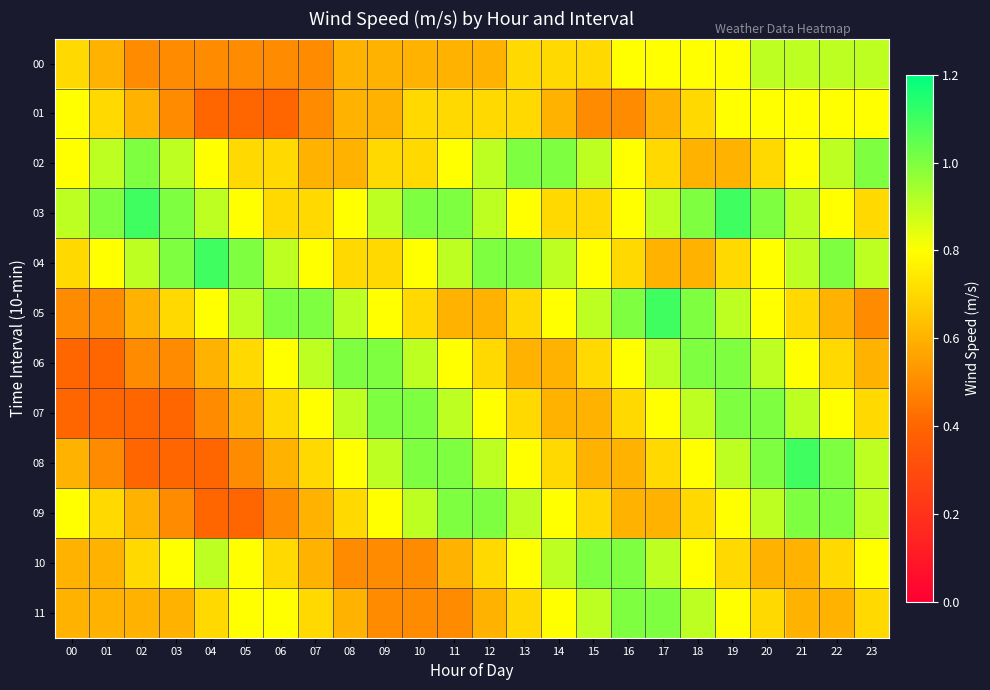

What is the difference between the highest and lowest values at 06?

0.6